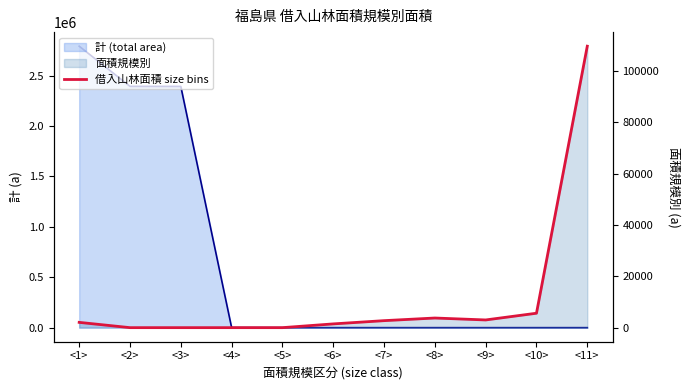

How many lines are shown in the chart?

1